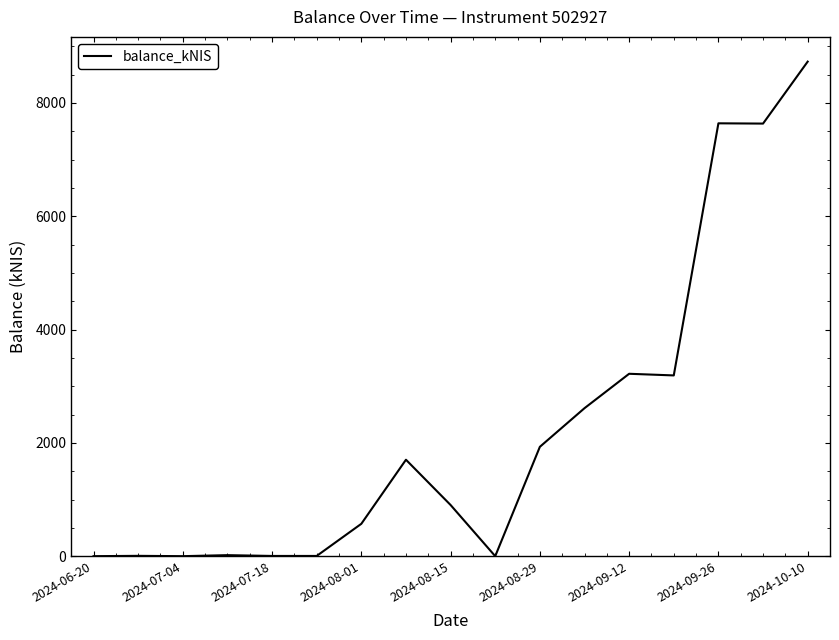

At which category does the chart reach its minimum across all series?

2024-06-20